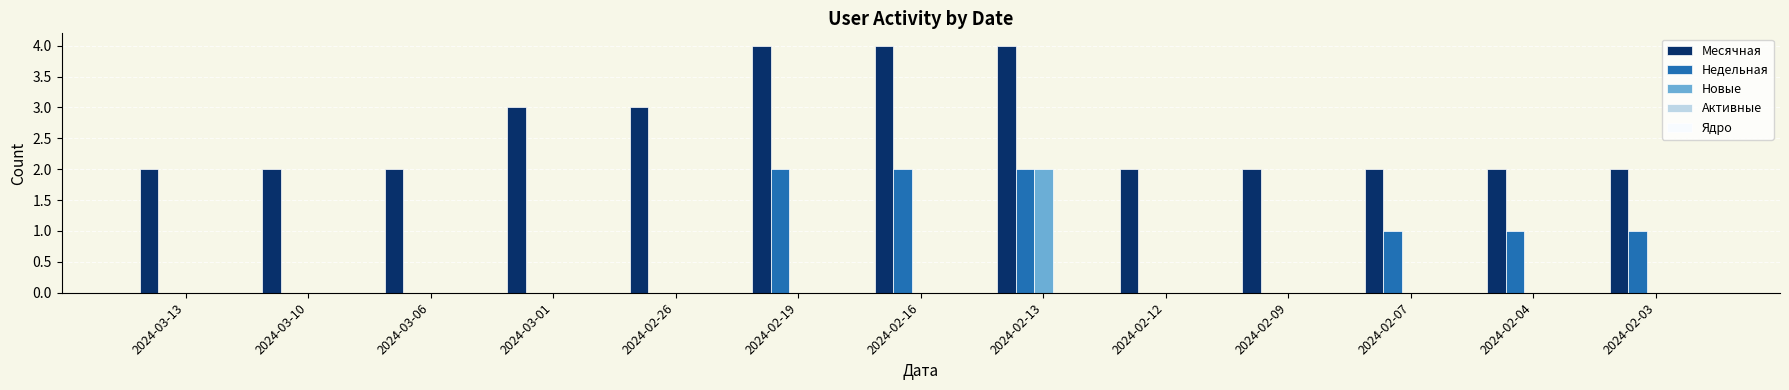

How many distinct data groups are displayed?

3